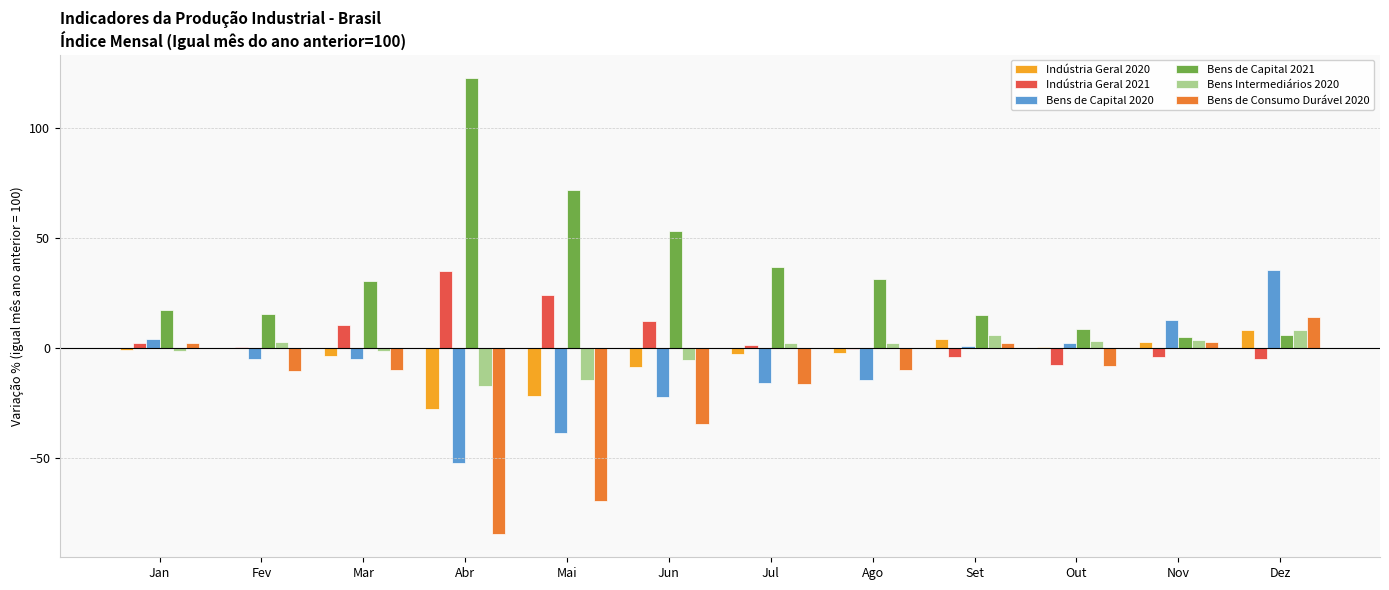

What is the sum of all Indústria Geral 2020 values?

-53.1